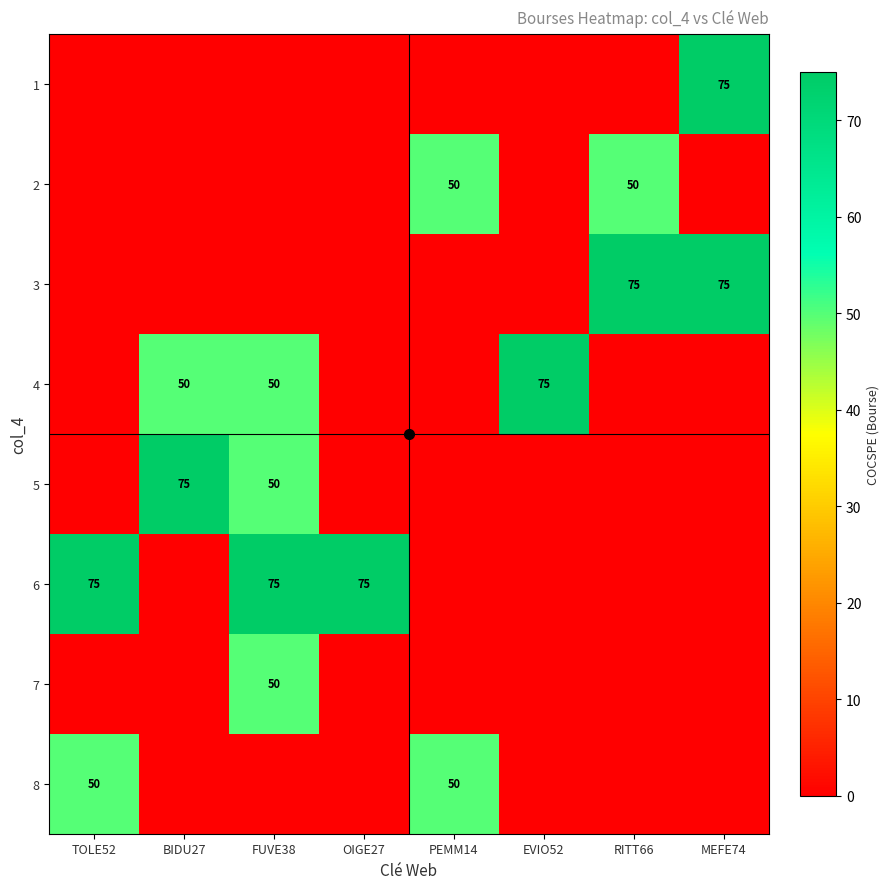

What is the sum of the 4 values at EVIO52 and FUVE38?

125